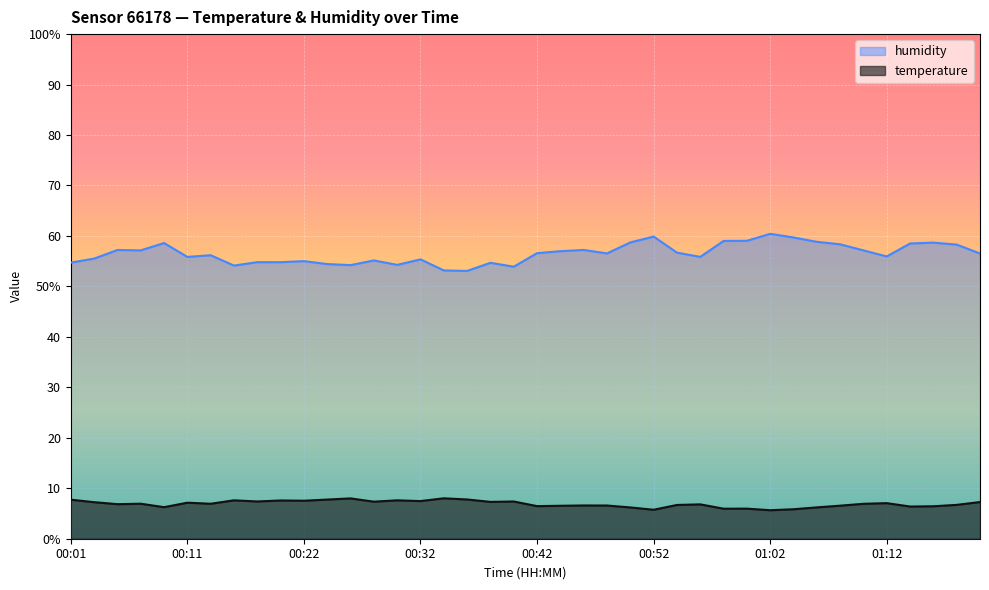

Which series has the largest total across all categories?

humidity